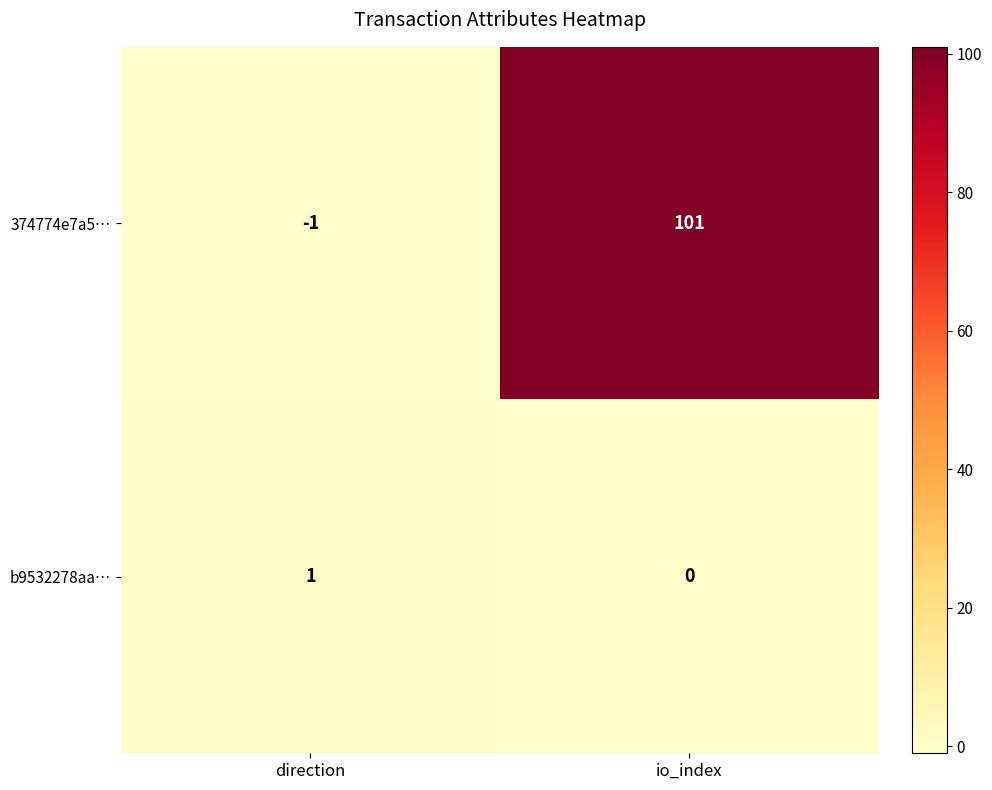

What is the difference between the 374774e7a5… values at direction and io_index?

102